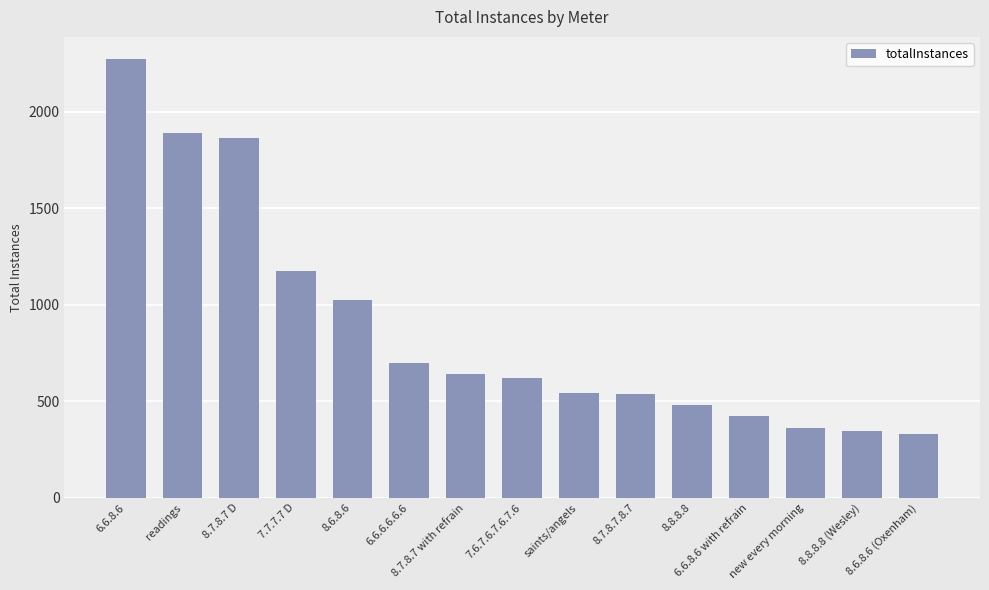

How many bars are there in total?

15